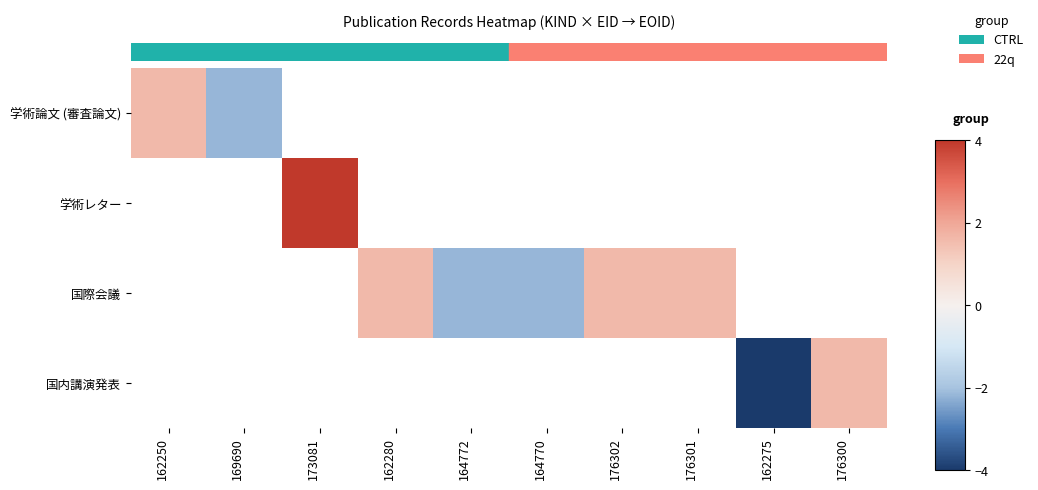

Which category has the lowest value in the row_0 series?

169690